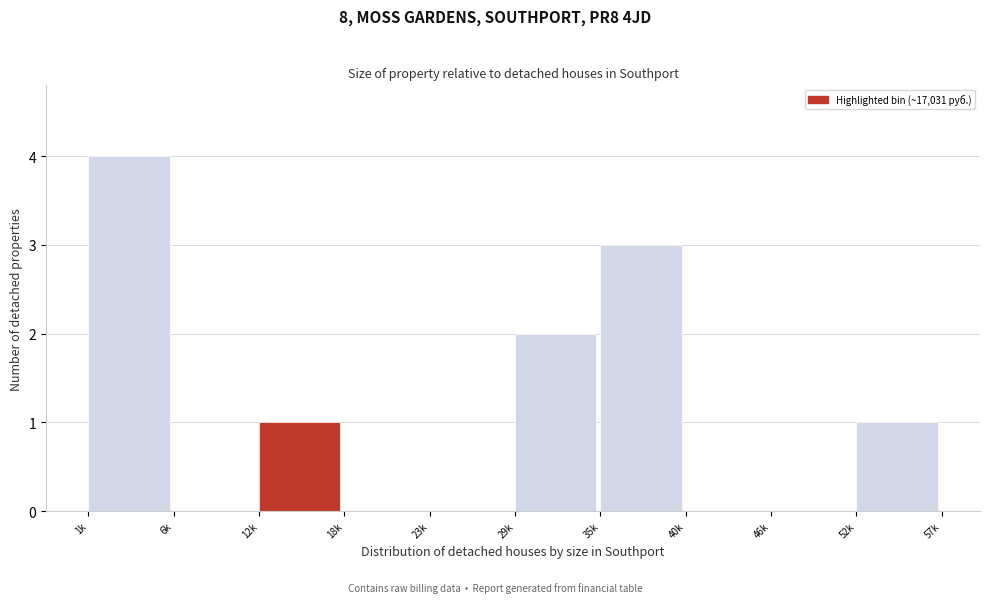

Reading left to right, what are all the values shown in this chart?

1k=4	6k=0	12k=1	18k=0	23k=0	29k=2	35k=3	40k=0	46k=0	52k=1